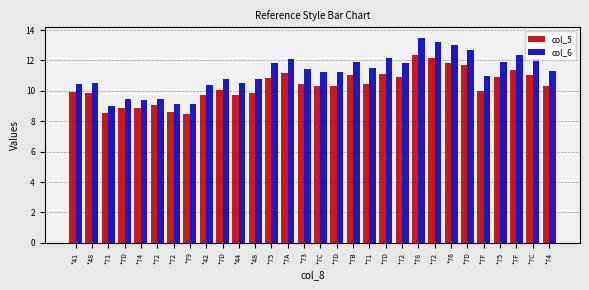

Count the number of data series in this chart.

2